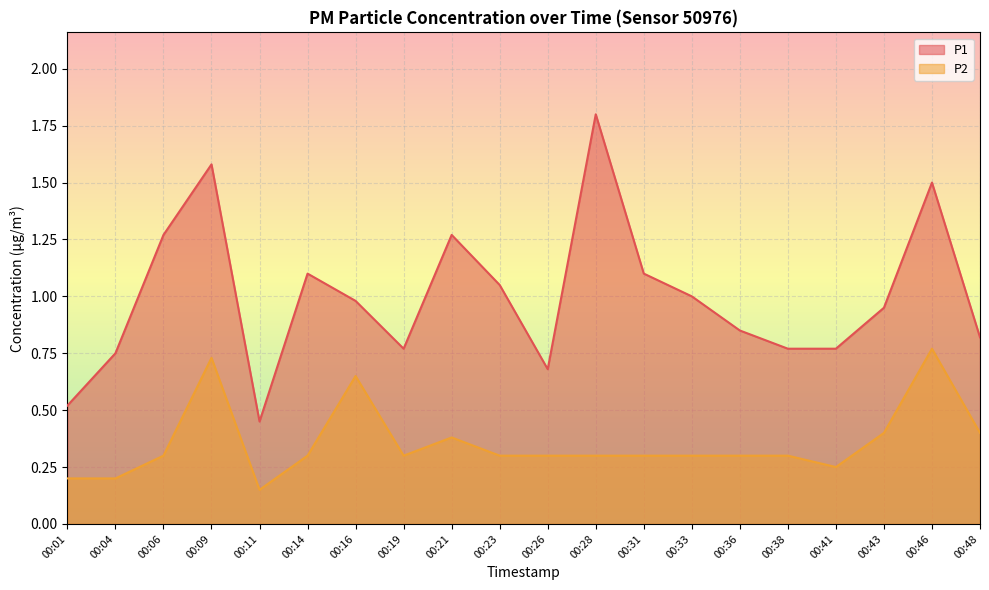

True or false: P1 and P2 cross at least once.

False